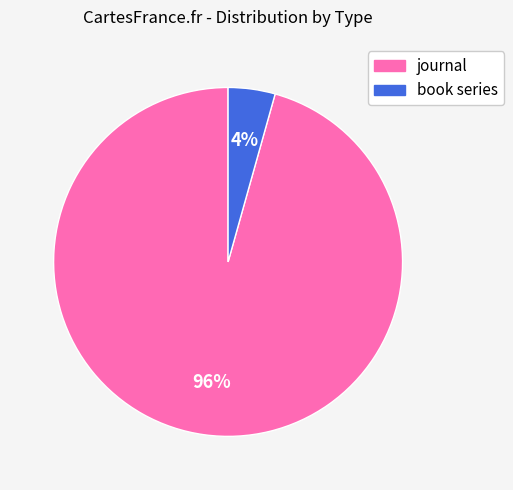

To the nearest percent, what is the average slice percentage?

50%